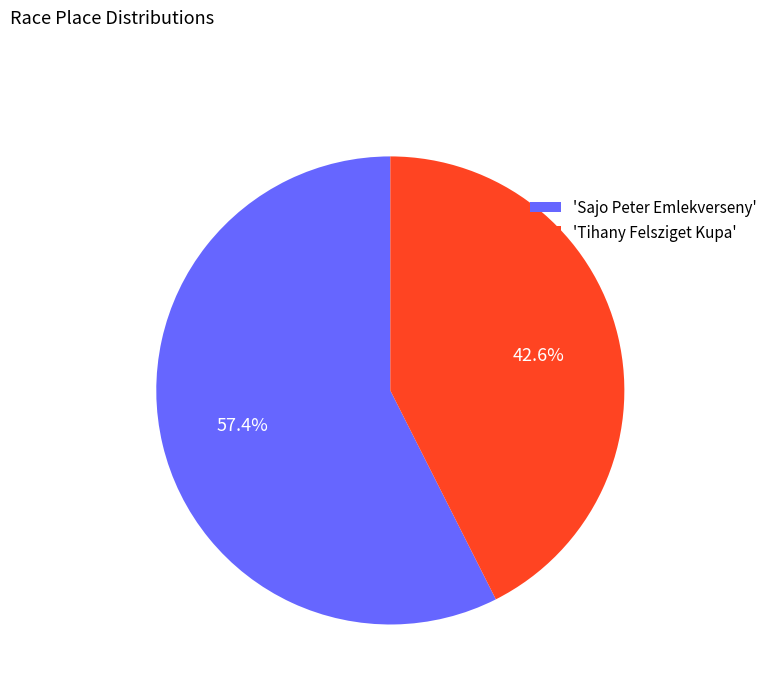

Which slice represents more than half of the pie?

'Sajo Peter Emlekverseny'